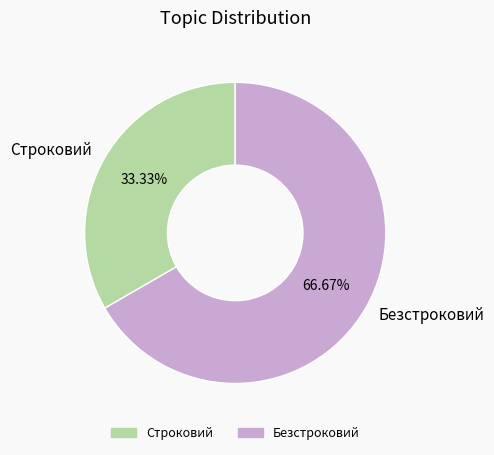

To the nearest percent, what percentage of the pie is Строковий?

33%